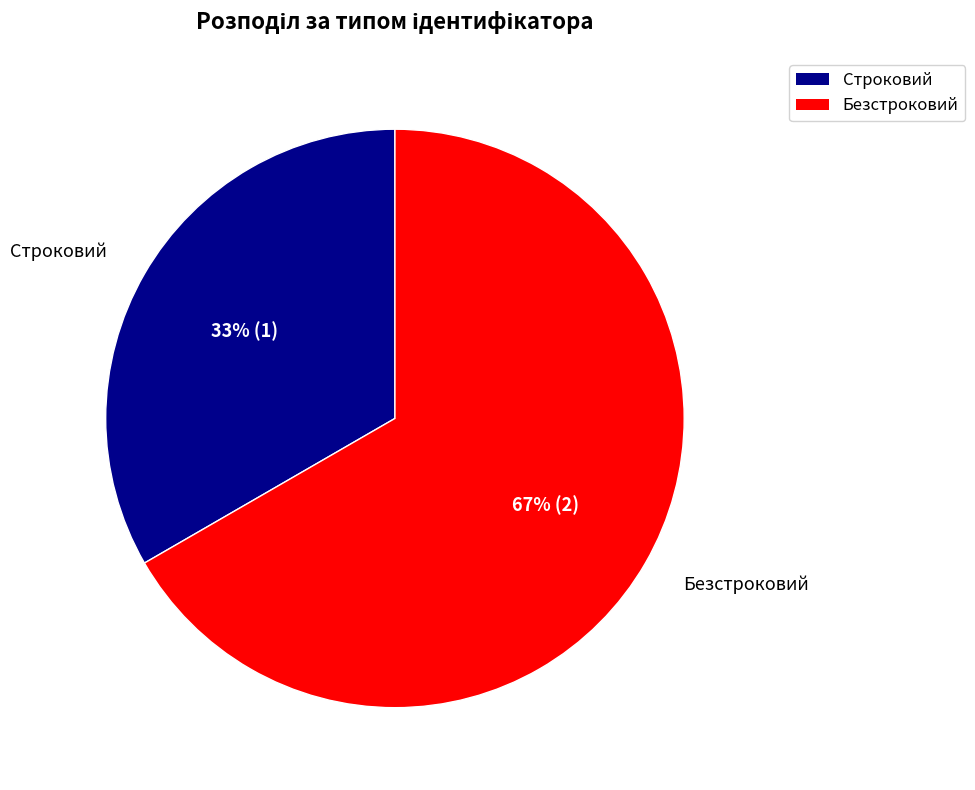

What percentage is the Безстроковий slice, to the nearest percent?

67%